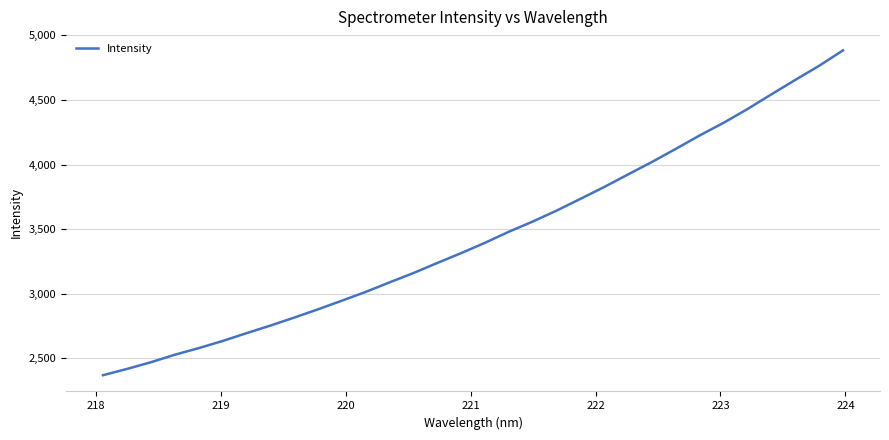

What is the difference between the maximum and minimum values?

2513.7